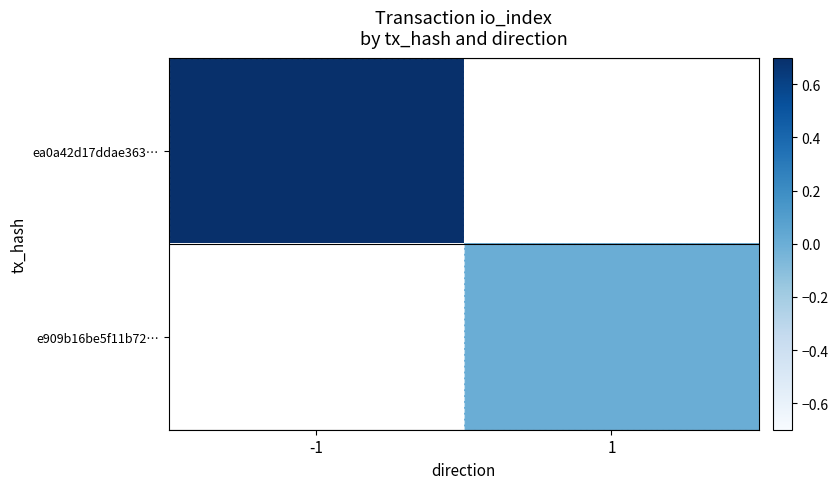

How many data points does each series have?

2